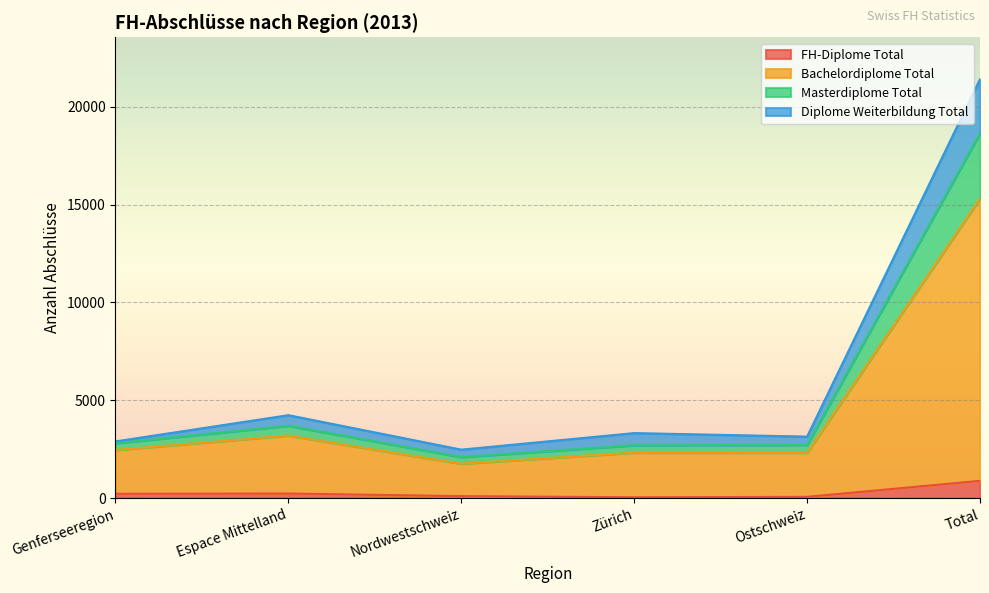

The Bachelordiplome Total series shows 1625 at Espace Mittelland. True or false?

False